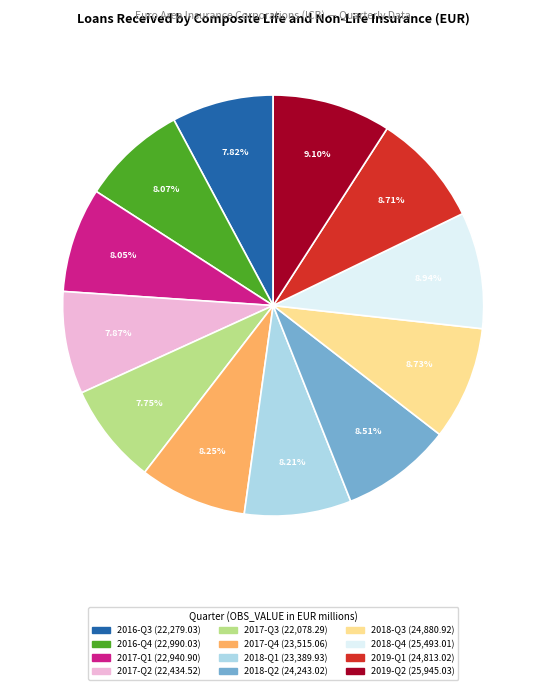

How many segments does this pie chart have?

12